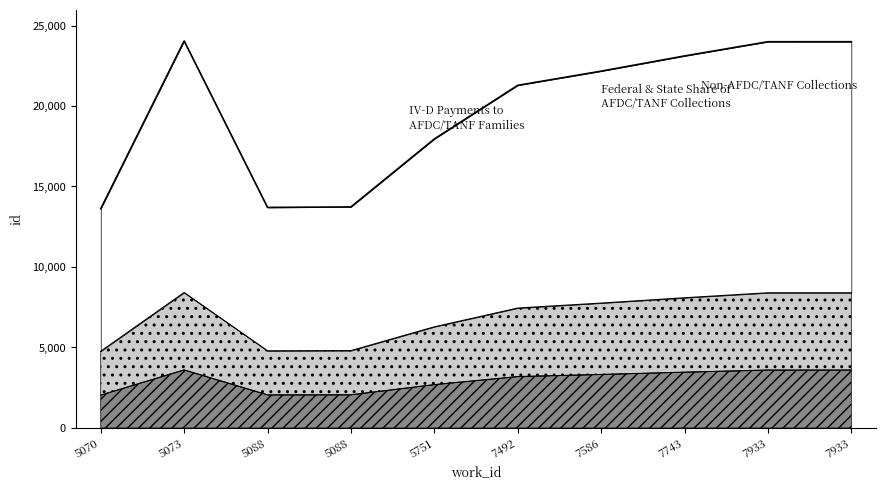

What is the change in value from 5088 to 7933?

+10292